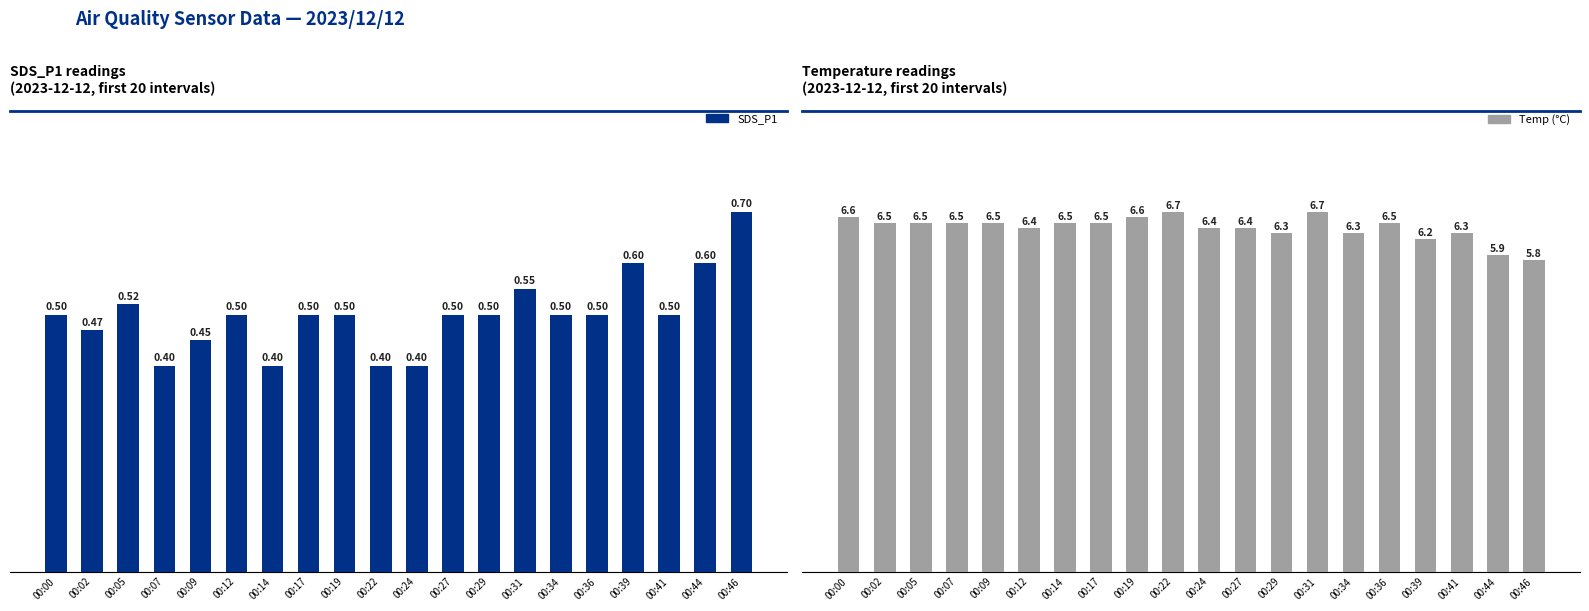

Does the chart contain stacked bars?

No